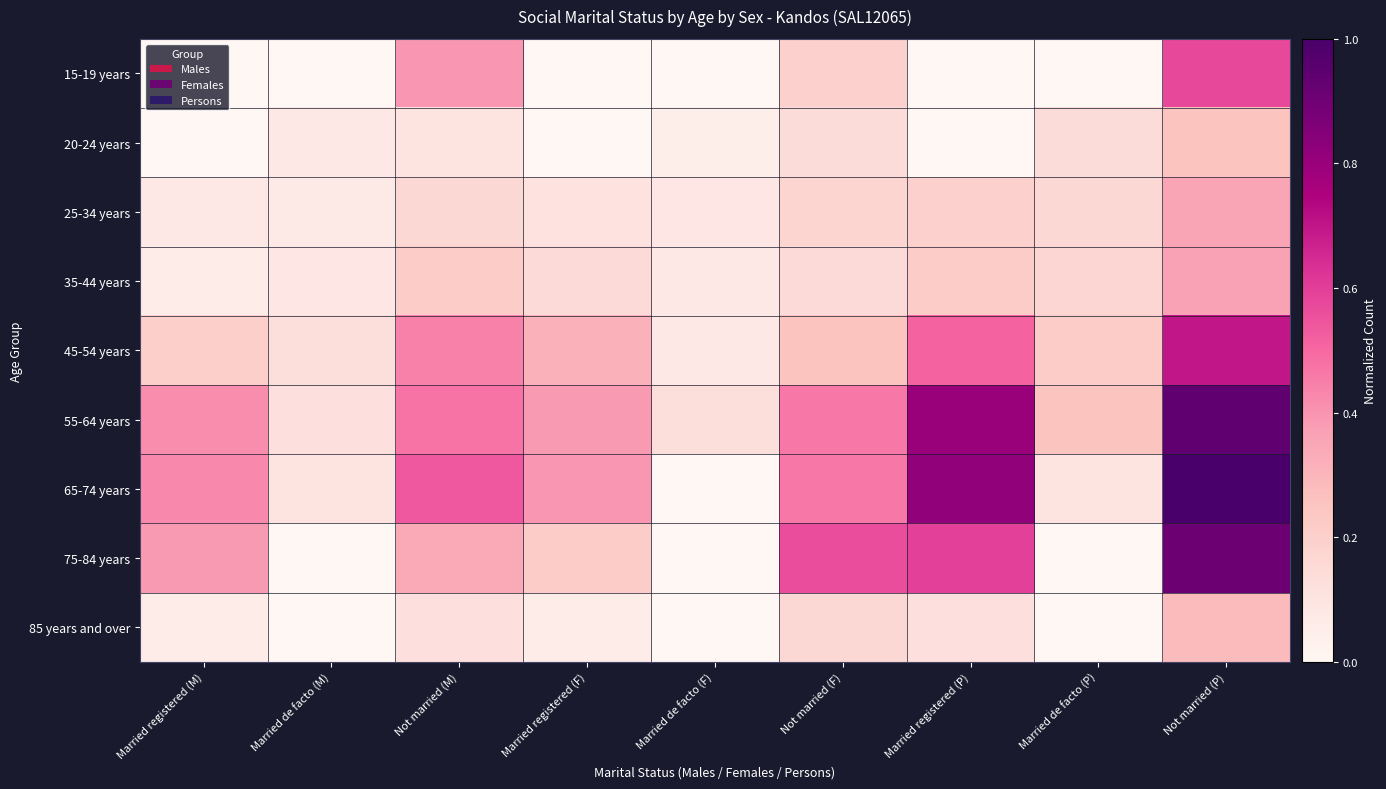

What is the total value across all series at Married de facto (F)?

0.4